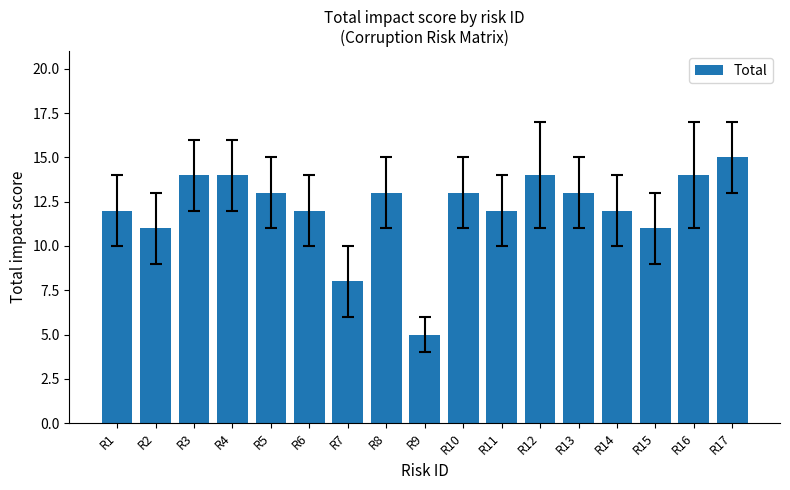

True or false: the data shows 5 at R7.

False